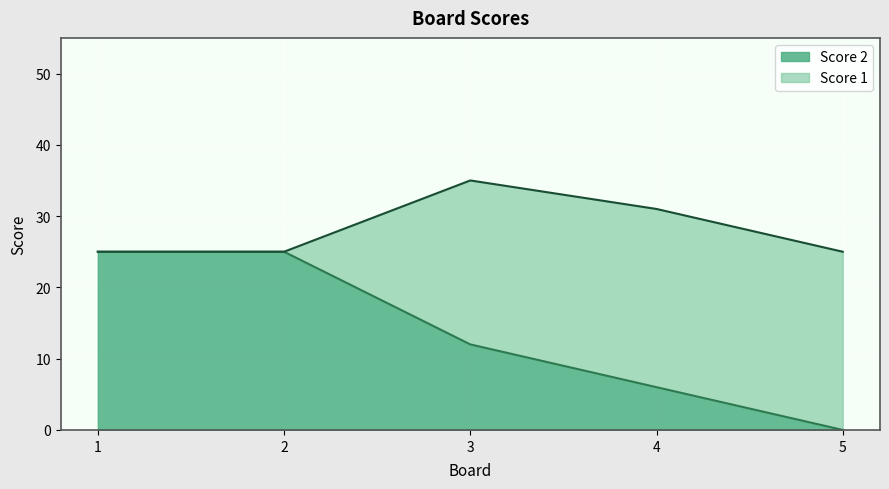

Reading left to right, extract all data points from this chart.

25	25	12	6	0